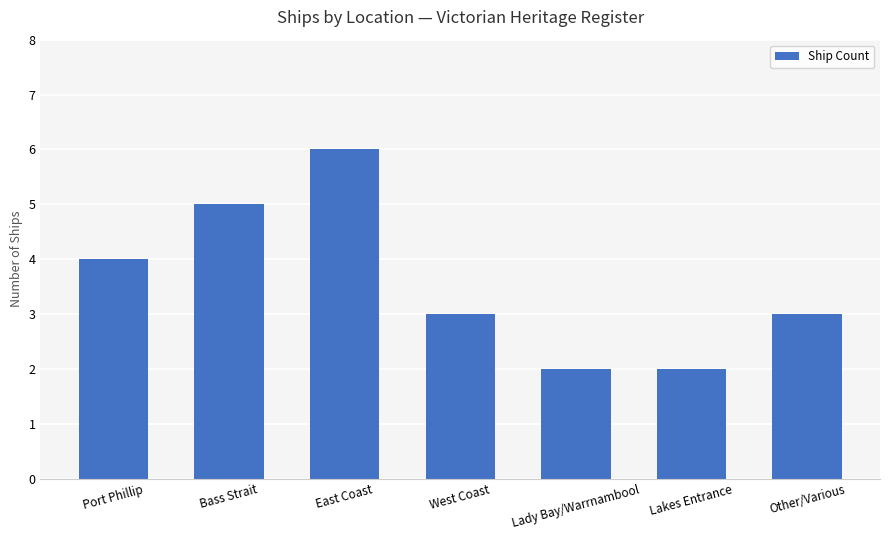

How many categories are shown in the chart?

7